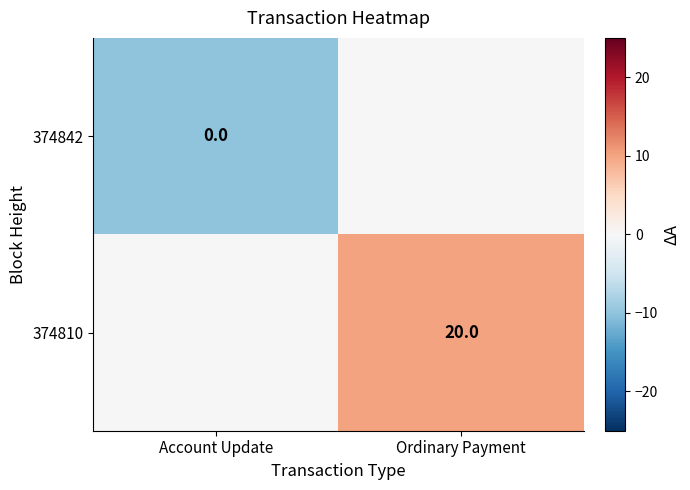

The 374810 series shows 20 at Ordinary Payment. True or false?

True